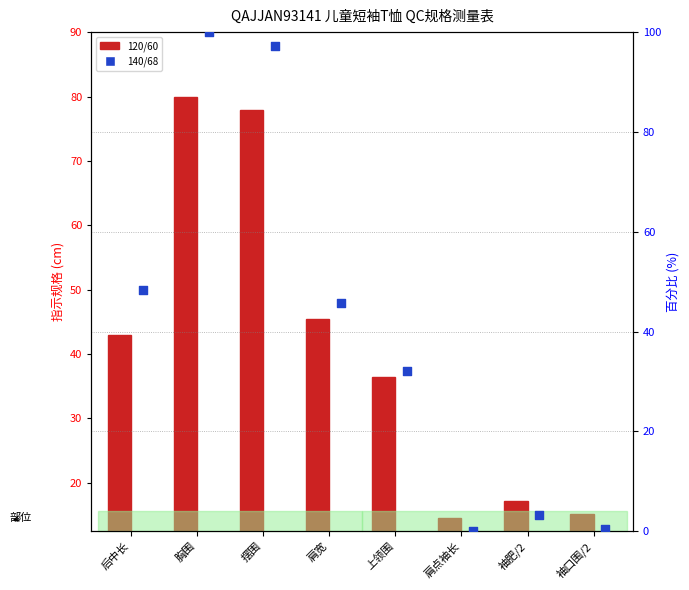

Which series has the largest Y range (max minus min)?

140/68